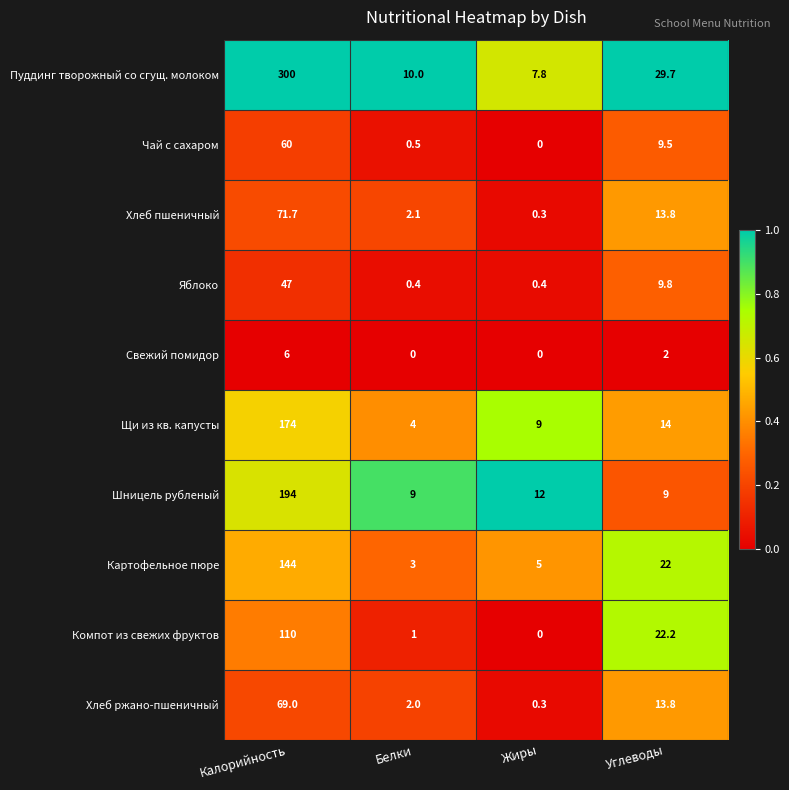

What is the average value of the Картофельное пюре series?

43.5